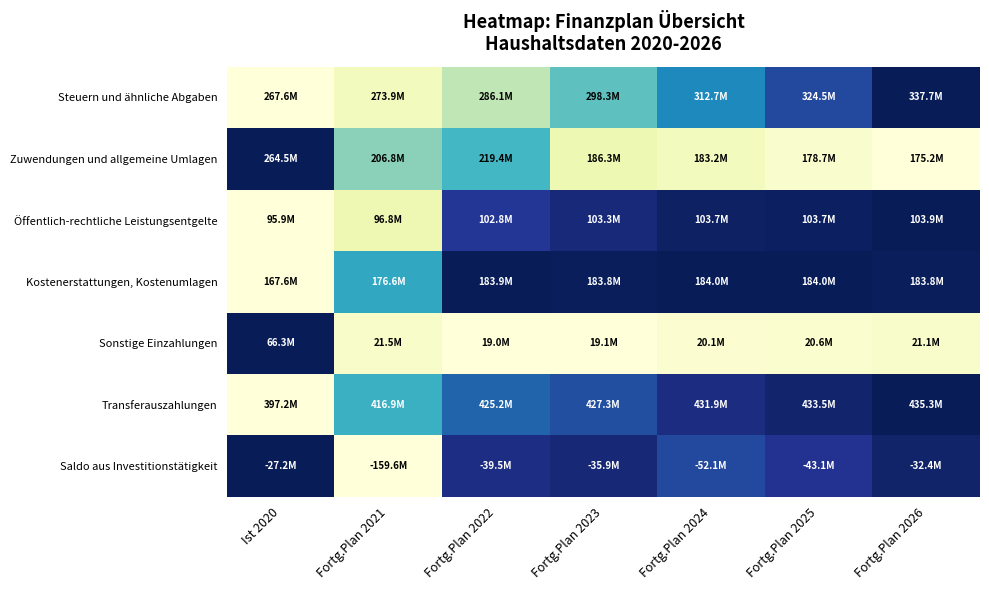

Reading left to right, extract all data points from this chart.

Steuern und ähnliche Abgaben: Ist 2020=0.0	Fortg.Plan 2021=0.1	Fortg.Plan 2022=0.3	Fortg.Plan 2023=0.4	Fortg.Plan 2024=0.6	Fortg.Plan 2025=0.8	Fortg.Plan 2026=1.0
Zuwendungen und allgemeine Umlagen: Ist 2020=1.0	Fortg.Plan 2021=0.4	Fortg.Plan 2022=0.5	Fortg.Plan 2023=0.1	Fortg.Plan 2024=0.1	Fortg.Plan 2025=0.0	Fortg.Plan 2026=0.0
Öffentlich-rechtliche Leistungsentgelte: Ist 2020=0.0	Fortg.Plan 2021=0.1	Fortg.Plan 2022=0.9	Fortg.Plan 2023=0.9	Fortg.Plan 2024=1.0	Fortg.Plan 2025=1.0	Fortg.Plan 2026=1.0
Kostenerstattungen, Kostenumlagen: Ist 2020=0.0	Fortg.Plan 2021=0.5	Fortg.Plan 2022=1.0	Fortg.Plan 2023=1.0	Fortg.Plan 2024=1.0	Fortg.Plan 2025=1.0	Fortg.Plan 2026=1.0
Sonstige Einzahlungen: Ist 2020=1.0	Fortg.Plan 2021=0.1	Fortg.Plan 2022=0.0	Fortg.Plan 2023=0.0	Fortg.Plan 2024=0.0	Fortg.Plan 2025=0.0	Fortg.Plan 2026=0.0
Transferauszahlungen: Ist 2020=0.0	Fortg.Plan 2021=0.5	Fortg.Plan 2022=0.7	Fortg.Plan 2023=0.8	Fortg.Plan 2024=0.9	Fortg.Plan 2025=1.0	Fortg.Plan 2026=1.0
Saldo aus Investitionstätigkeit: Ist 2020=1.0	Fortg.Plan 2021=0.0	Fortg.Plan 2022=0.9	Fortg.Plan 2023=0.9	Fortg.Plan 2024=0.8	Fortg.Plan 2025=0.9	Fortg.Plan 2026=1.0